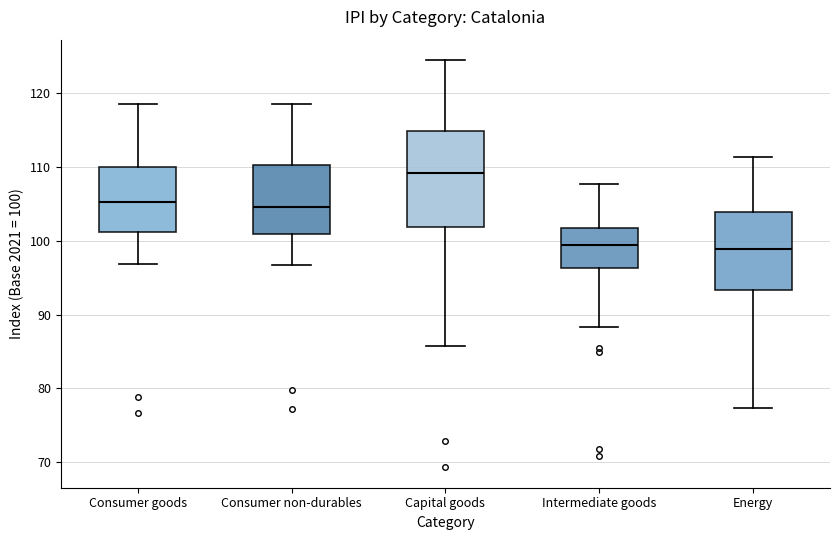

Where is the upper edge of the box for Intermediate goods on the y-axis? The values are not printed on the chart, so give them approximately, as read against the axis.

102